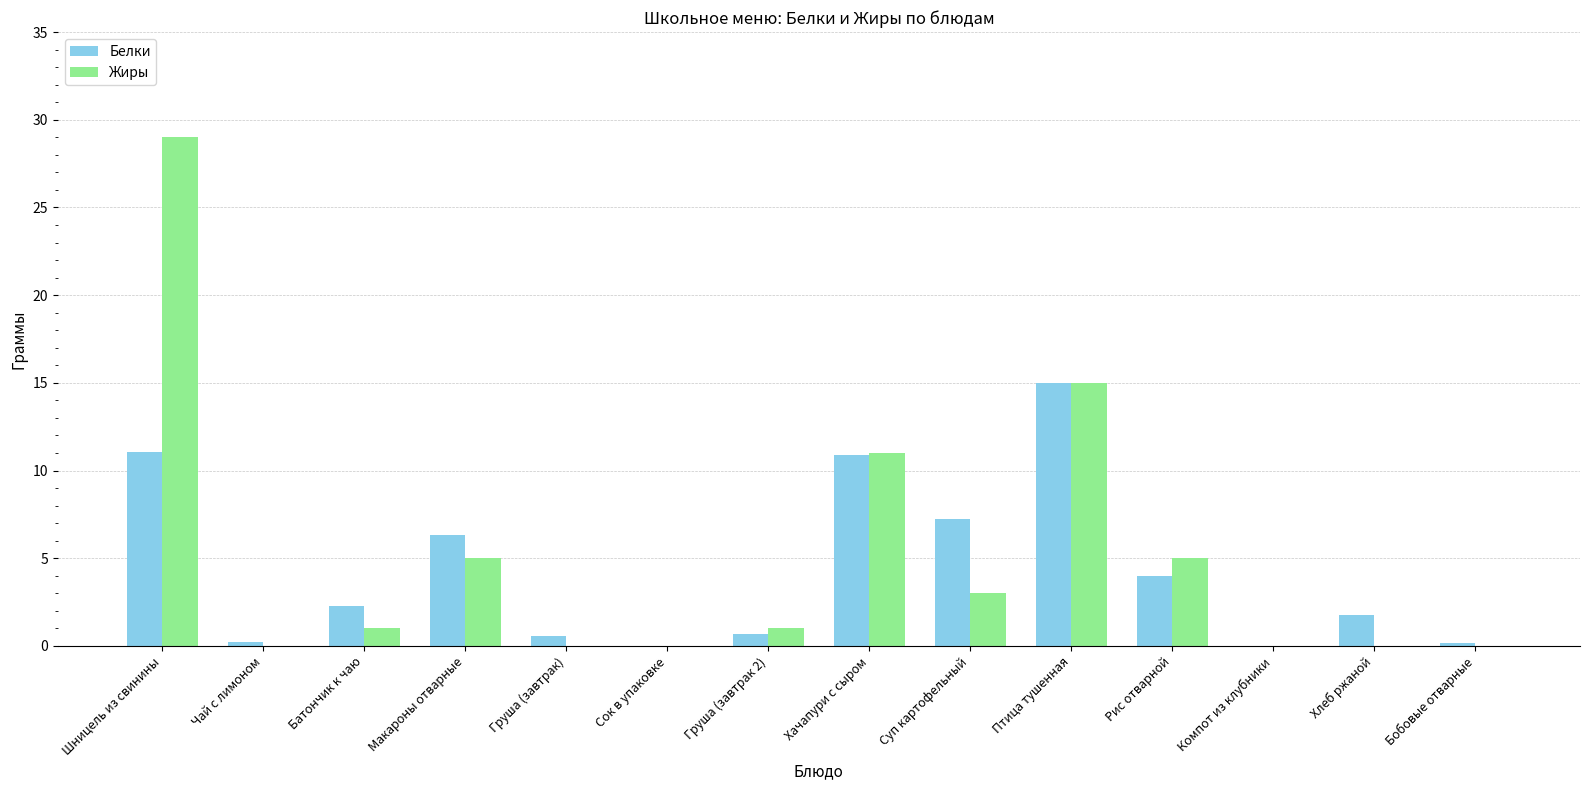

At which category is the sum across all series the highest?

Шницель из свинины